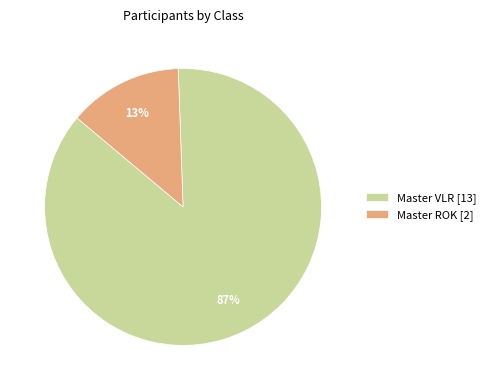

Combined, do Master ROK [2] and Master VLR [13] account for over 50%?

Yes